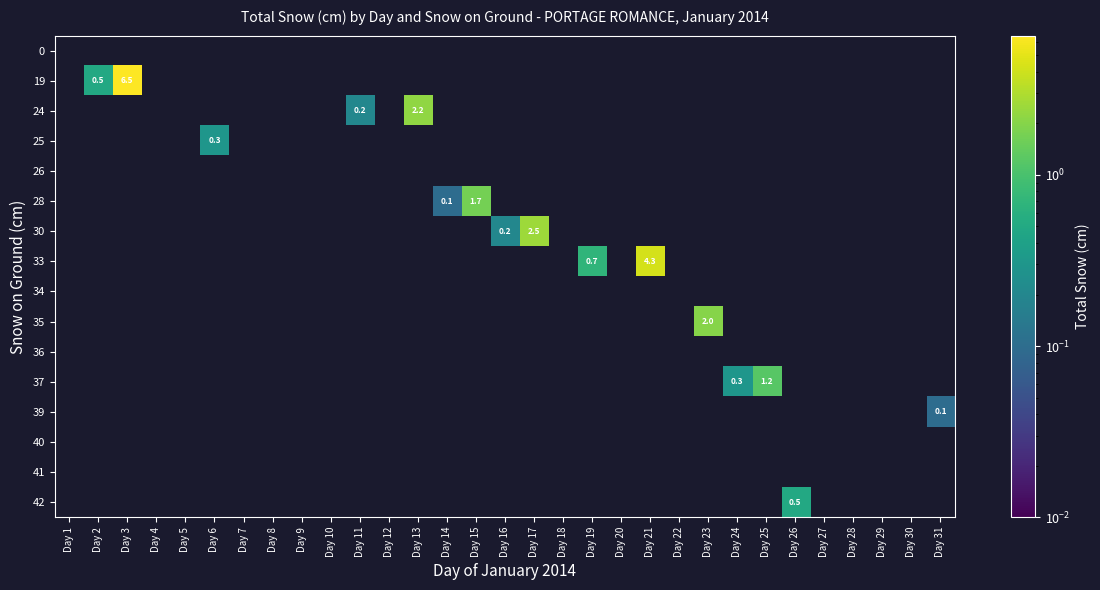

What is the maximum value shown in the chart?

6.5